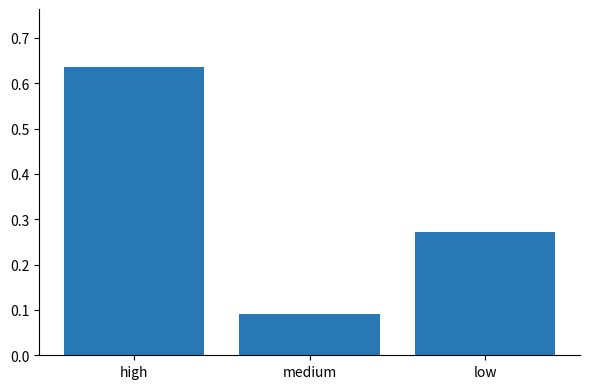

What is the change in value from medium to low?

+0.2